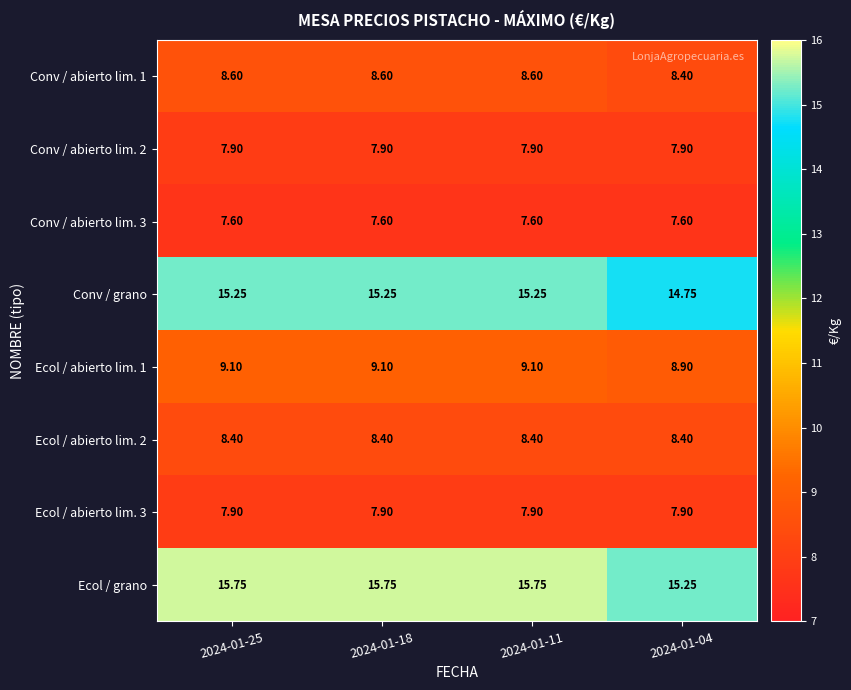

Is the value of Conv / abierto lim. 3 at 2024-01-25 greater than the value of Ecol / abierto lim. 3 at 2024-01-04?

No